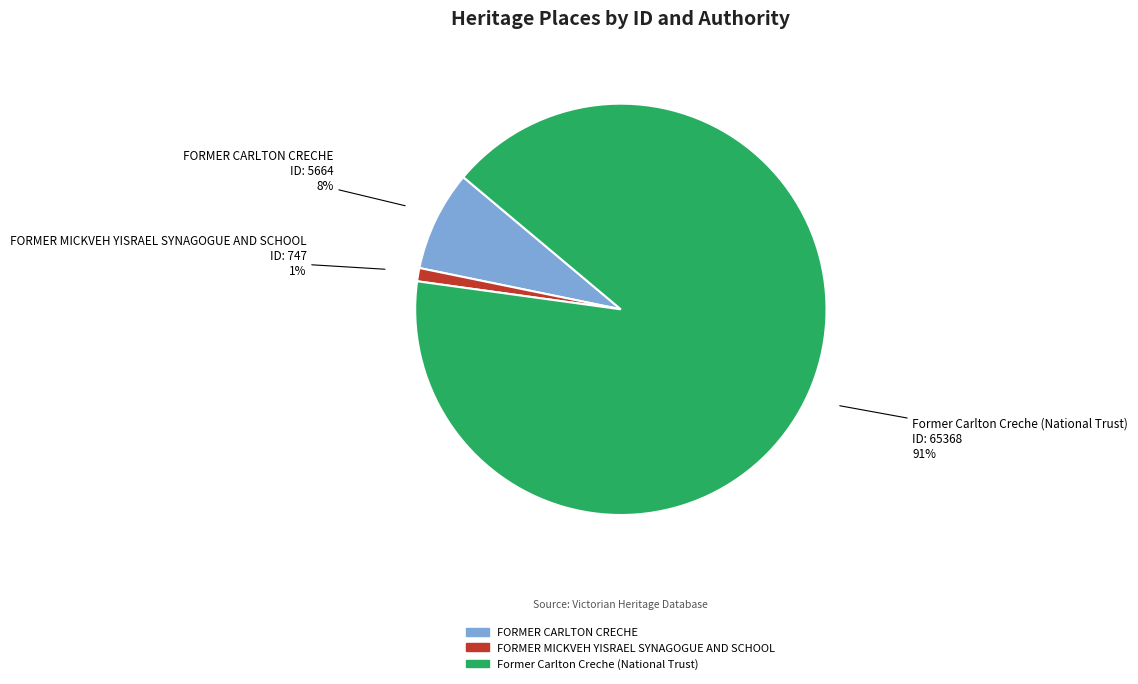

To the nearest percent, what is the combined percentage of FORMER MICKVEH YISRAEL SYNAGOGUE AND SCHOOL and Former Carlton Creche (National Trust)?

92%